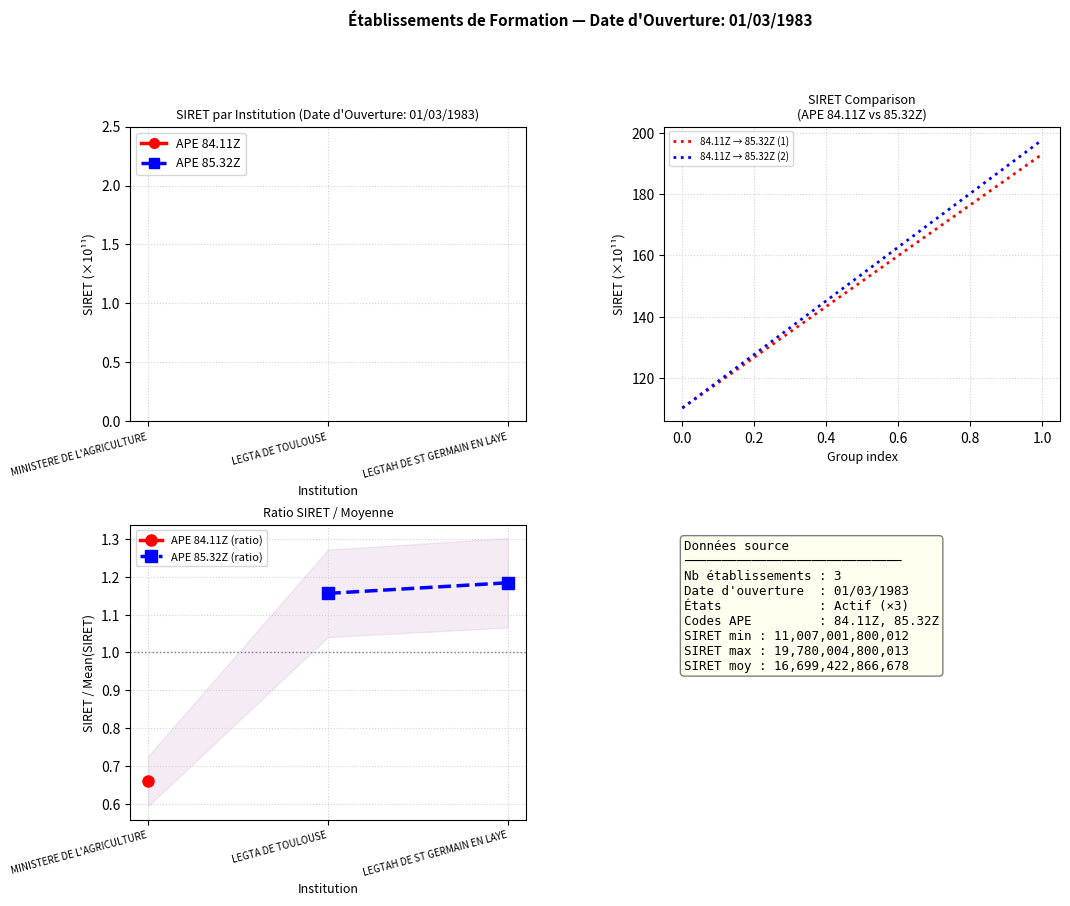

Which series has the widest spread of values?

84.11Z → 85.32Z (2)